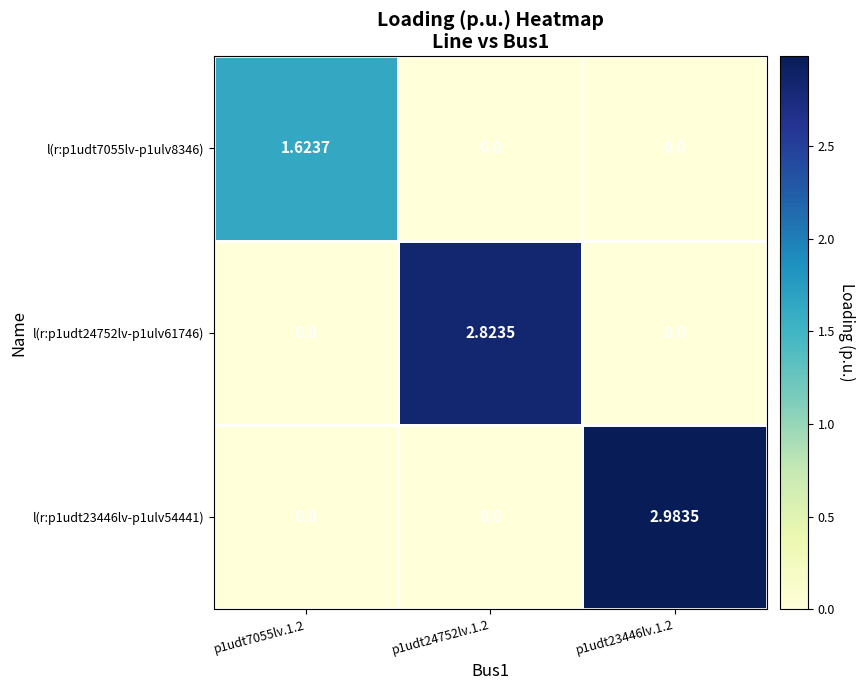

Which series has the largest range (max minus min)?

l(r:p1udt23446lv-p1ulv54441)